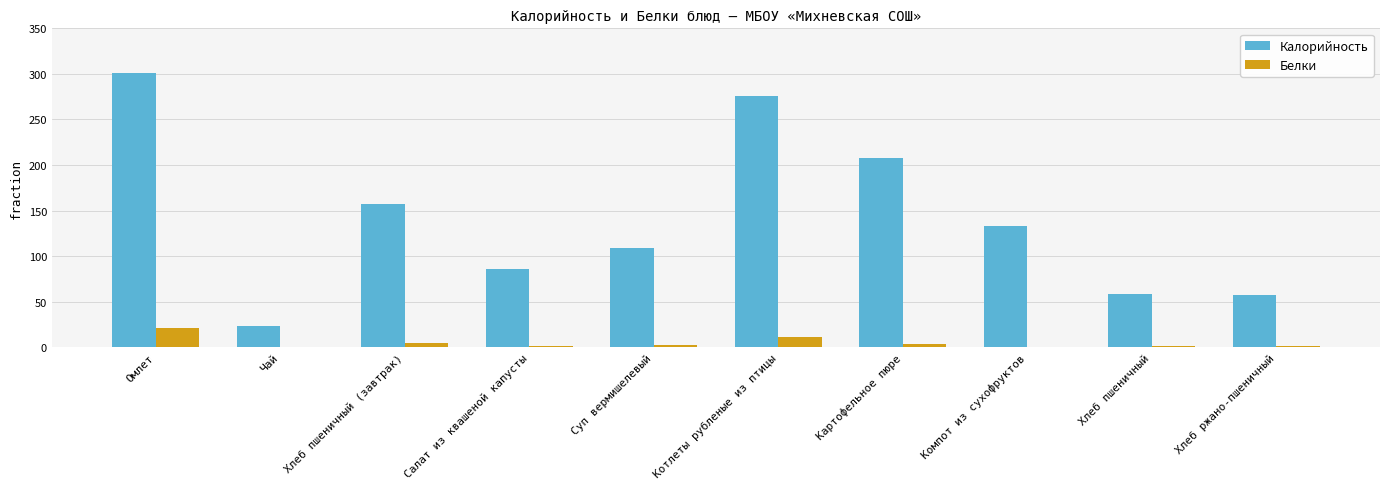

Which series has the largest range (max minus min)?

Калорийность